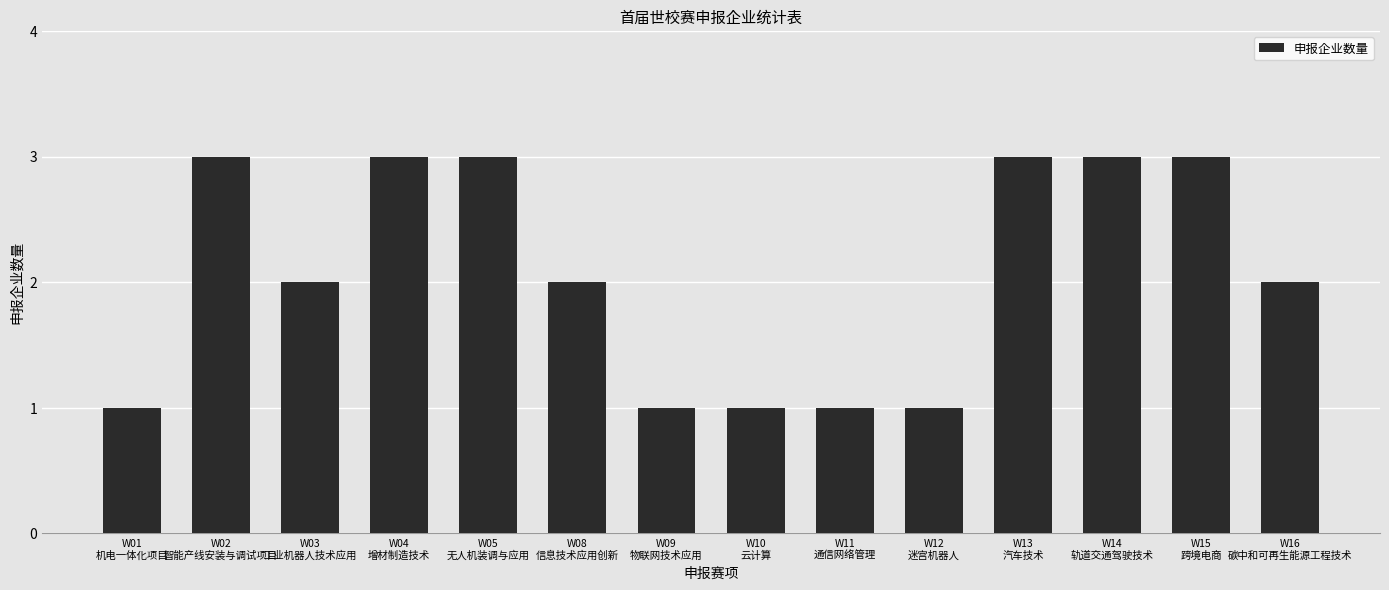

What is the label of the 11th bar from the left?

W13
汽车技术